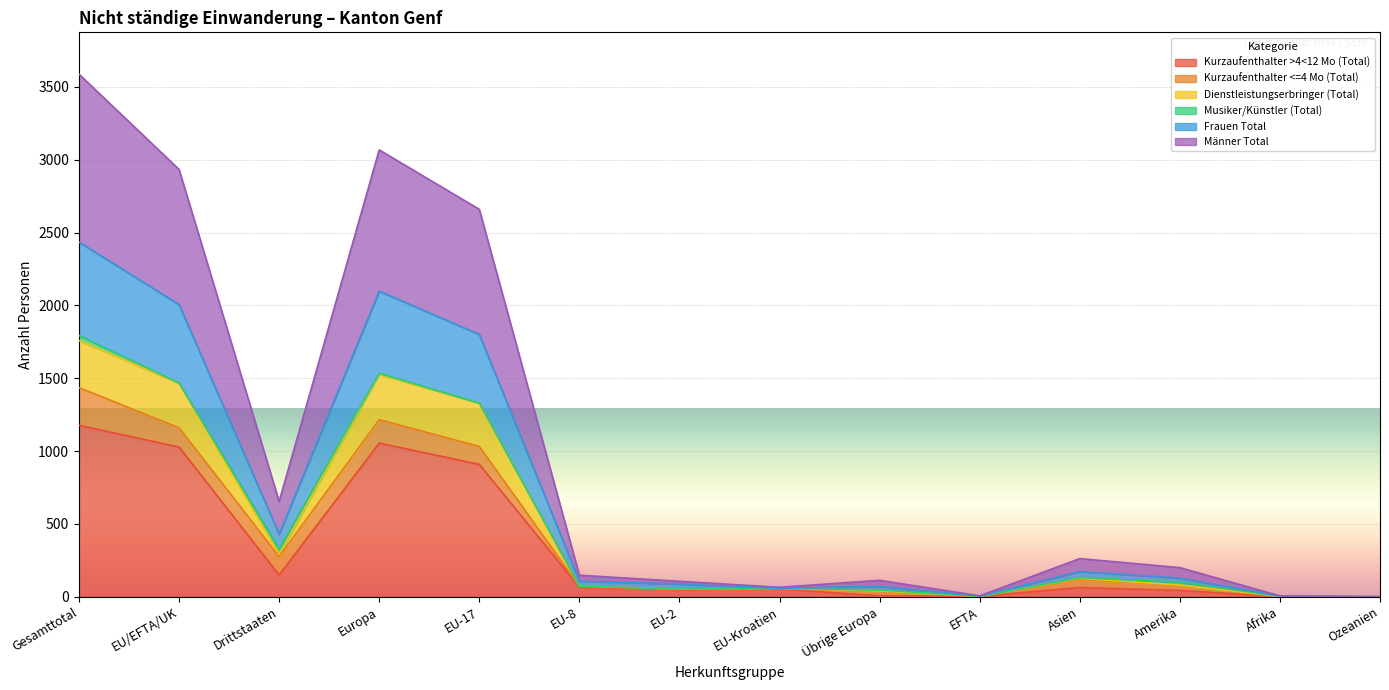

At which category is the sum across all series the highest?

Gesamttotal